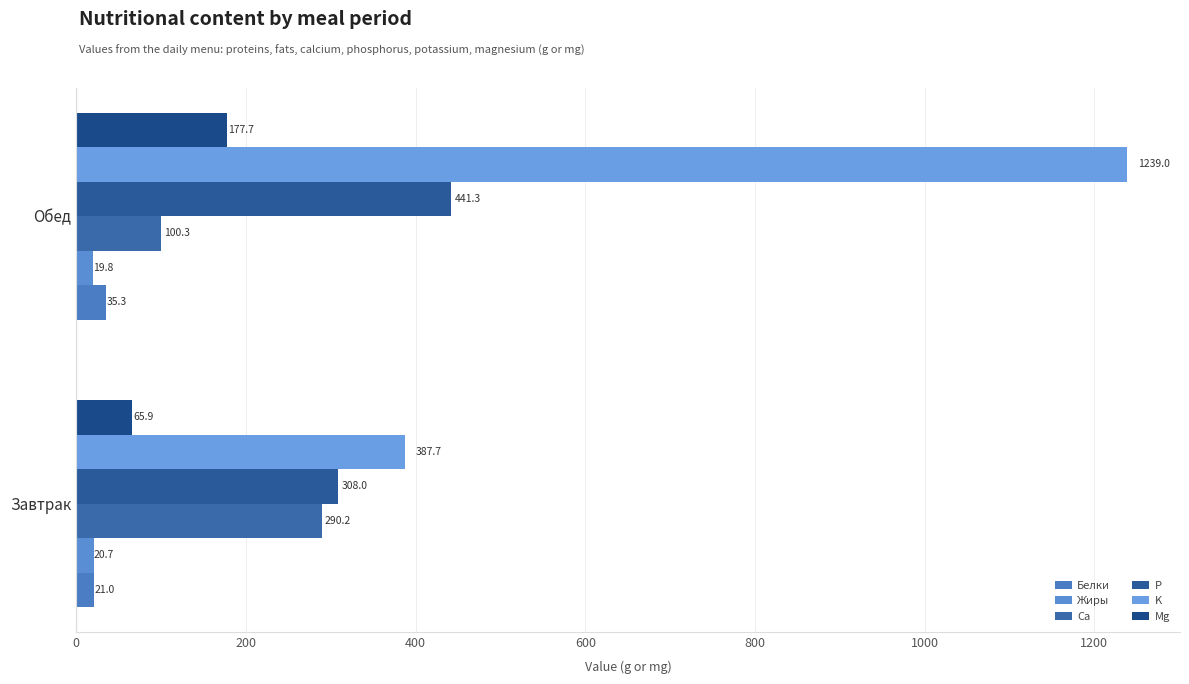

What are all the series names shown in the legend?

Белки, Жиры, Ca, P, K, Mg